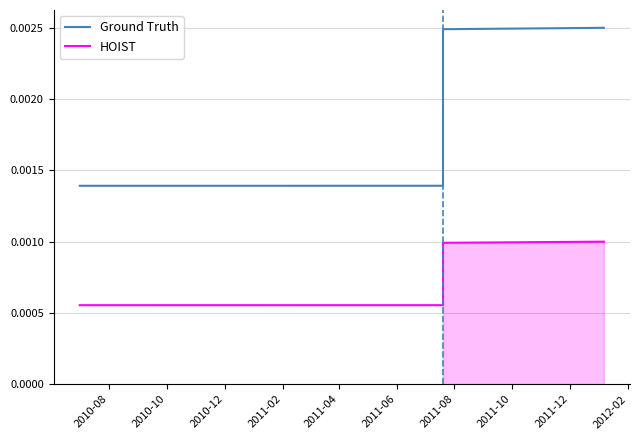

Rank the series at 2010-12 from highest to lowest value.

Ground Truth, HOIST